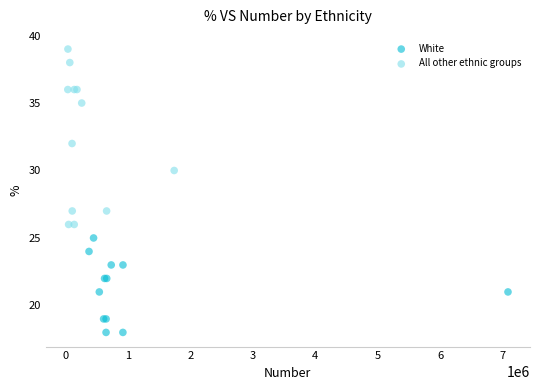

What are all the series names shown in the legend?

White, All other ethnic groups